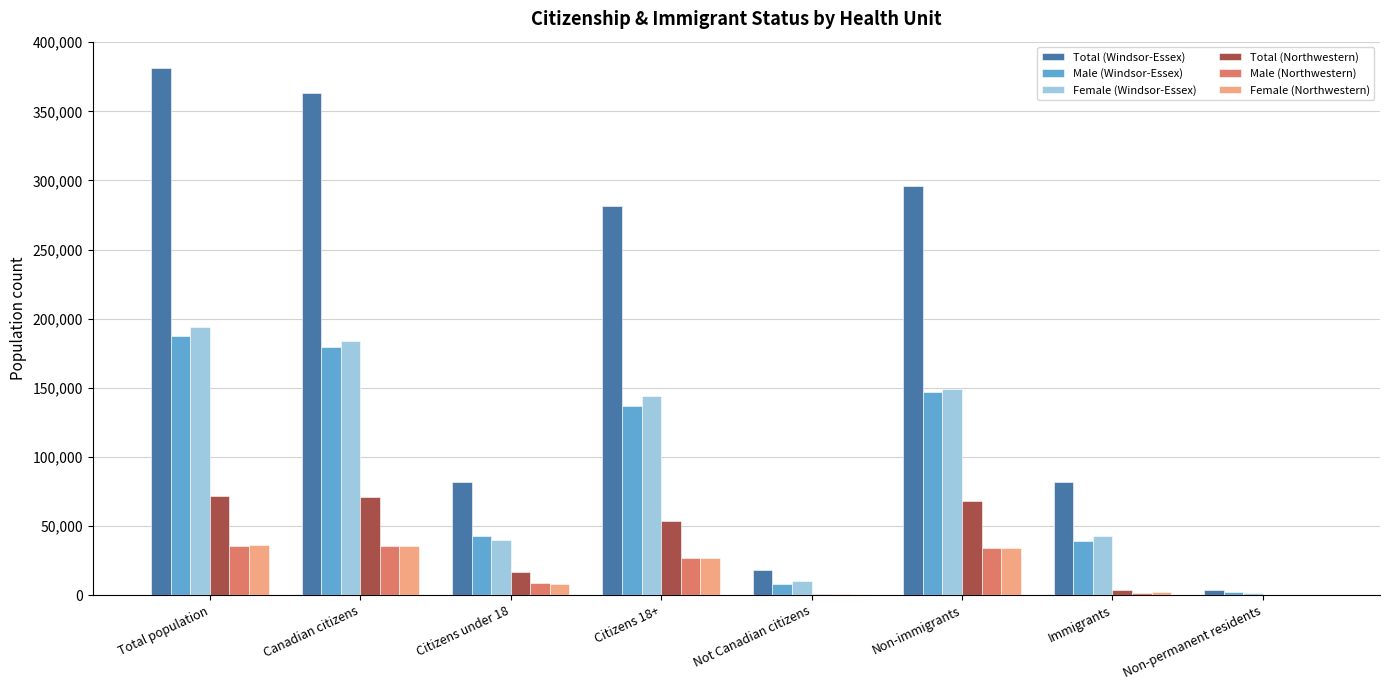

Between Citizens 18+ and Non-immigrants, which series saw the biggest shift?

Total (Windsor-Essex)